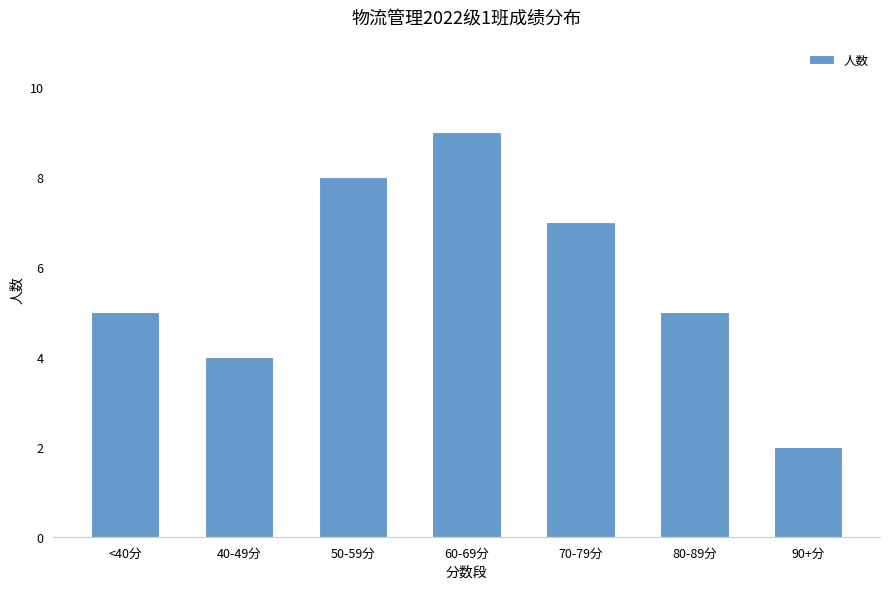

Which has a higher value, <40分 or 60-69分?

60-69分